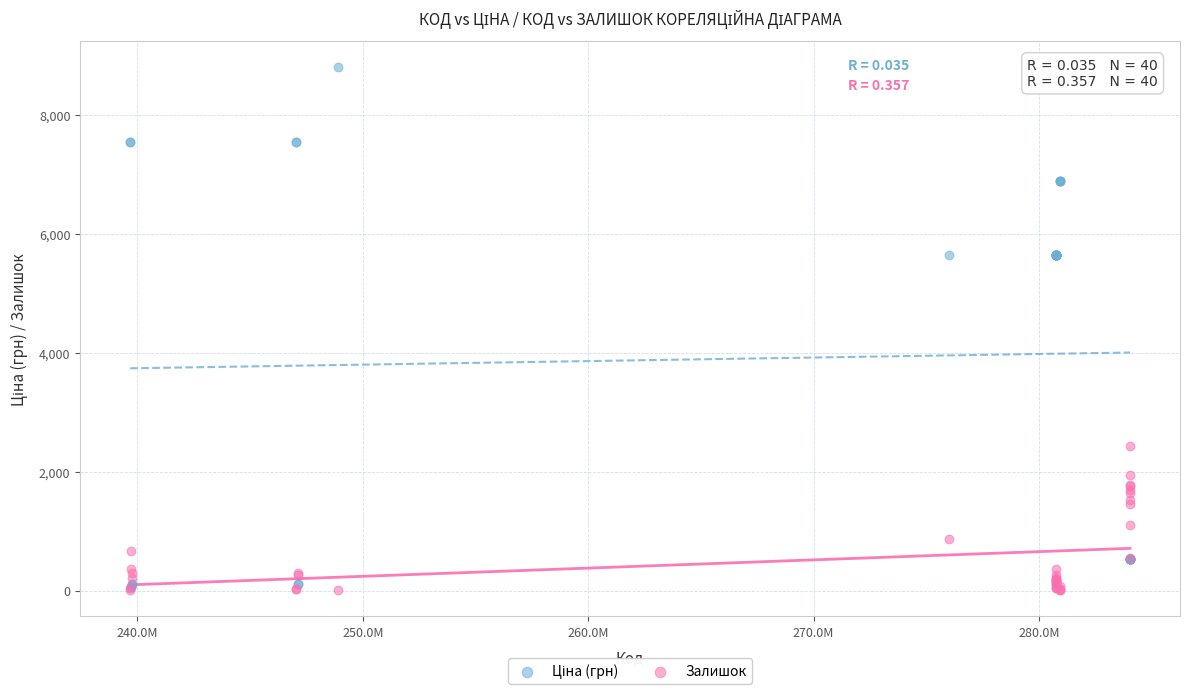

In the Залишок series, what Y value is closest to 1221?

1111.0